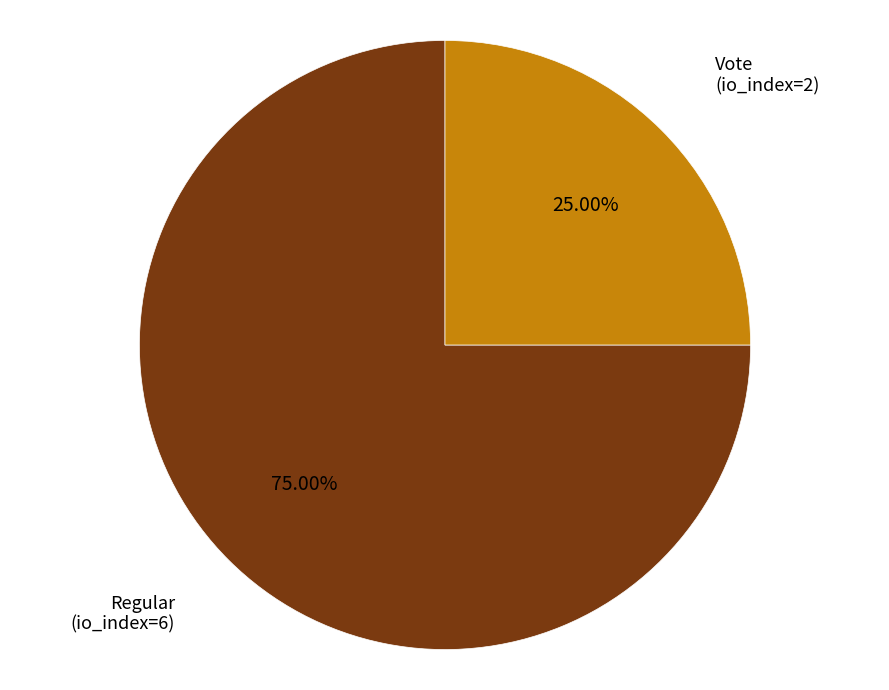

To the nearest percent, what is the difference between the Regular (io_index=6) and Vote (io_index=2) slice percentages?

50%